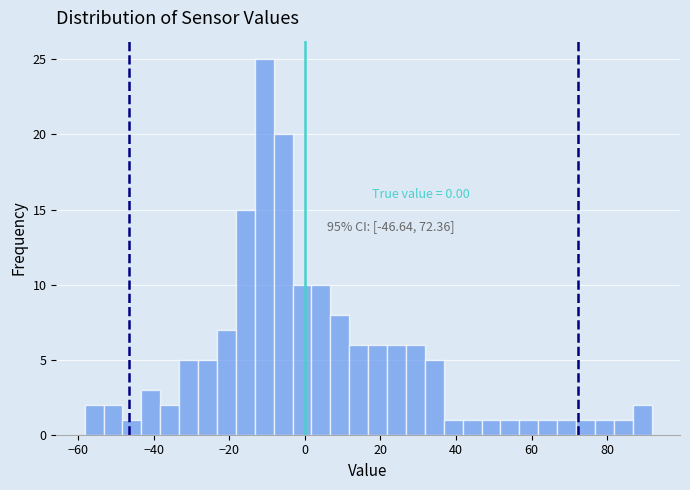

Read against the x-axis, roughly where is the centre of the tallest bar?

-10